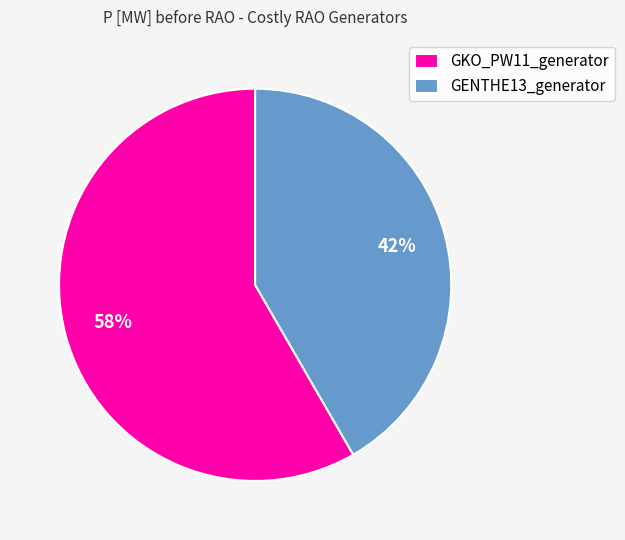

Which category has the smallest portion of the pie?

GENTHE13_generator